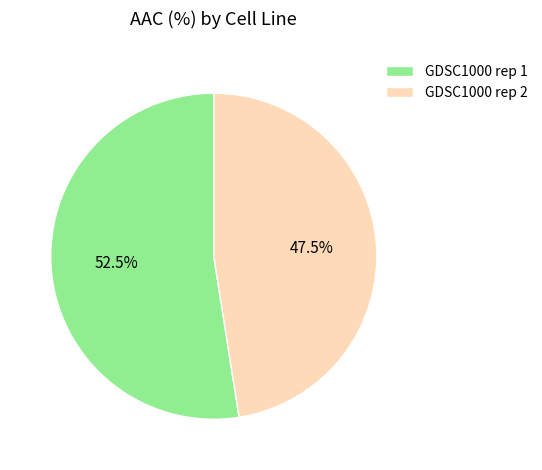

What portion of the pie excludes GDSC1000 rep 1?

47.5%